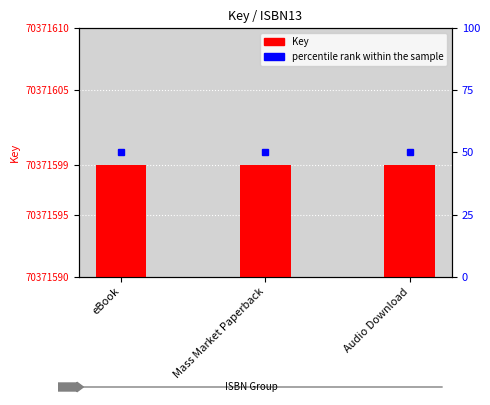

What is the sum of the percentile rank within the sample values at Mass Market Paperback and Audio Download?

100